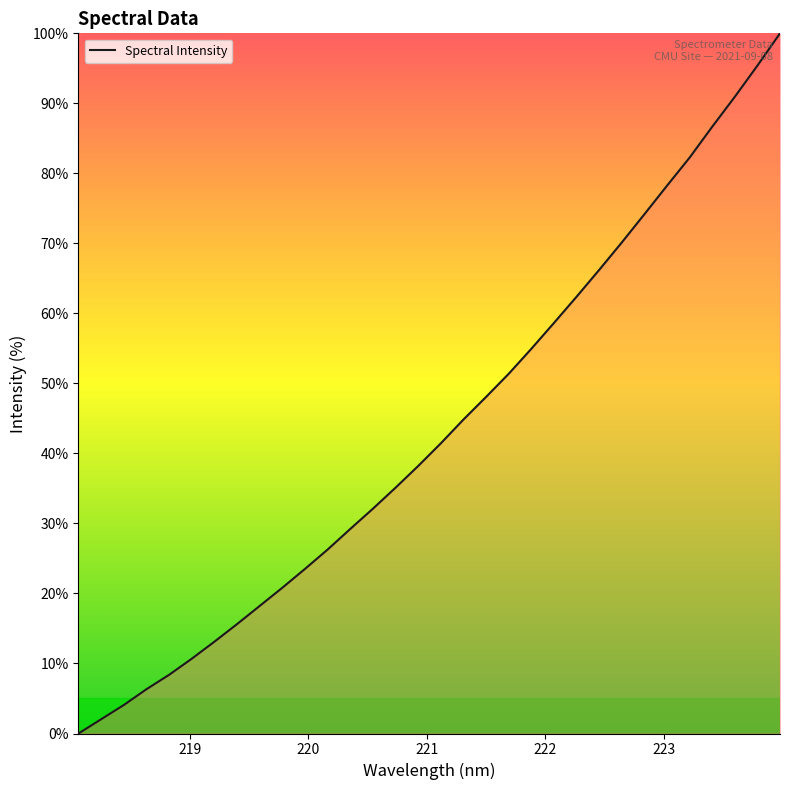

Reading left to right, list all the values displayed in this chart.

0.0	2.0	4.1	6.3	8.4	10.7	13.1	15.6	18.2	20.8	23.5	26.3	29.2	32.1	35.1	38.2	41.4	44.8	48.1	51.4	54.9	58.6	62.4	66.2	70.1	74.2	78.2	82.2	86.7	90.9	95.4	100.0